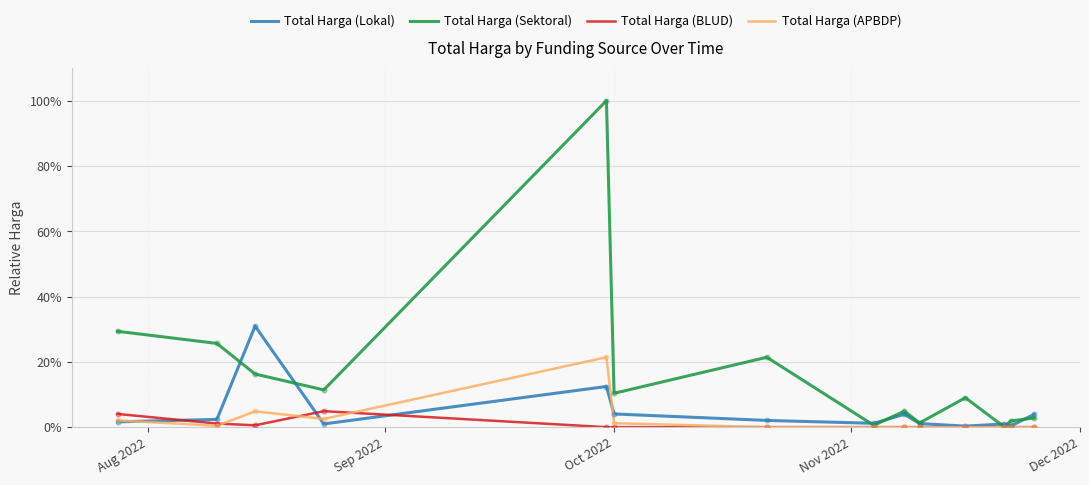

Which series has the largest range (max minus min)?

Total Harga (Sektoral)